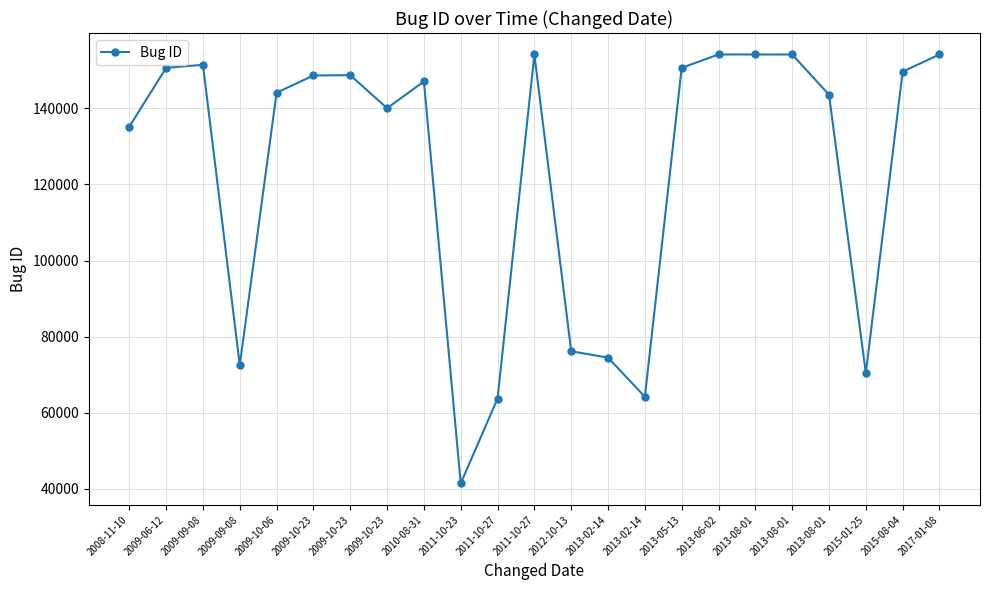

What is the average value?

123628